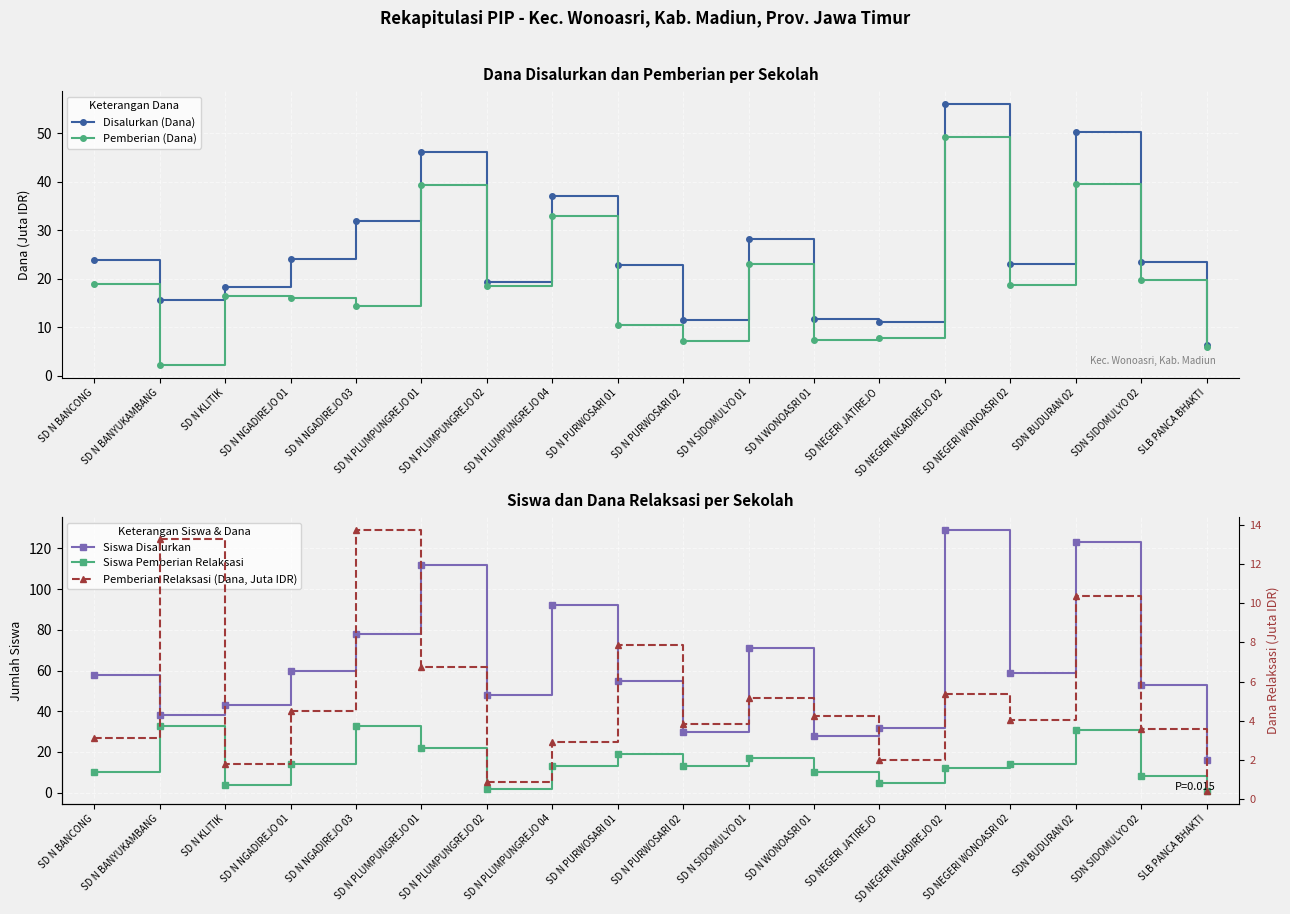

What is the difference between the maximum and minimum values in the Siswa Disalurkan series?

113.0